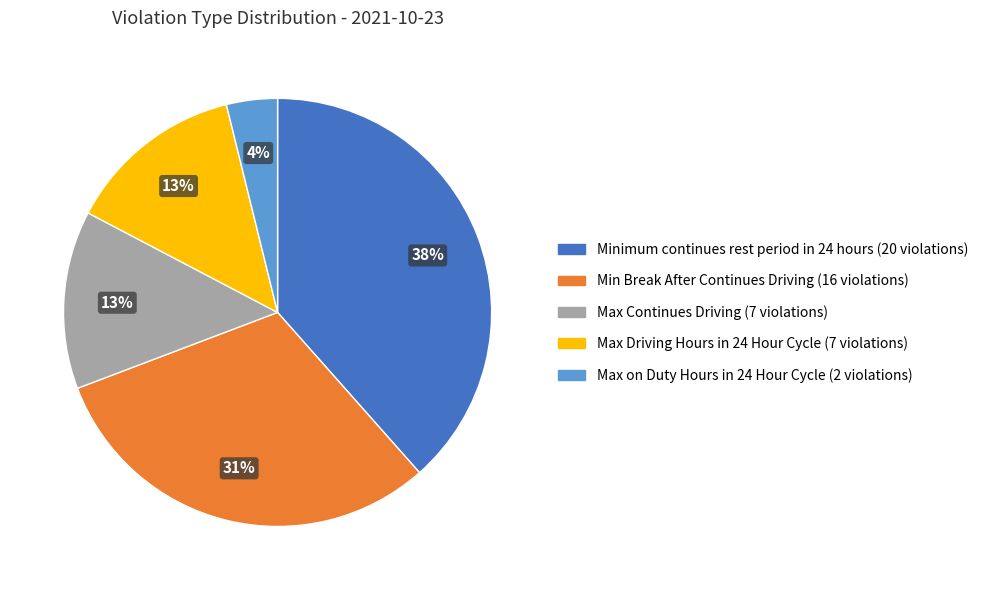

Which slice is the smallest?

Max on Duty Hours in 24 Hour Cycle